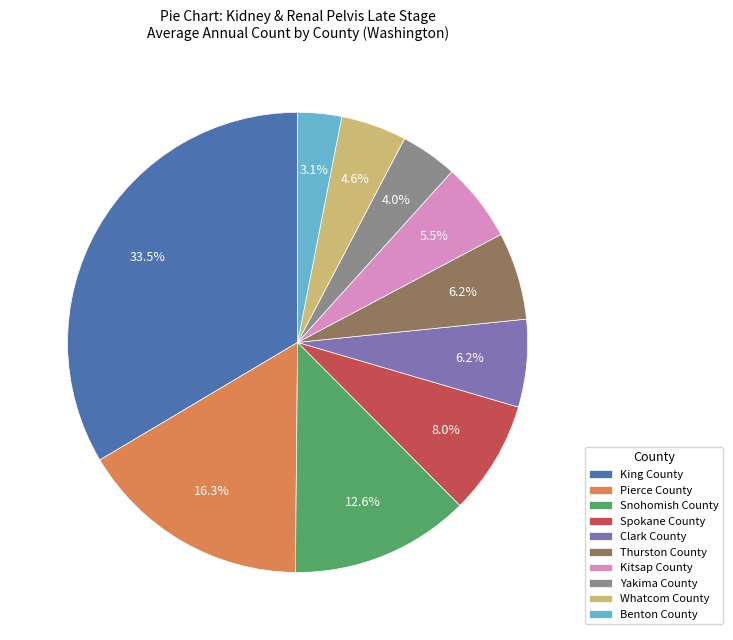

Which category has the smallest portion of the pie?

Benton County